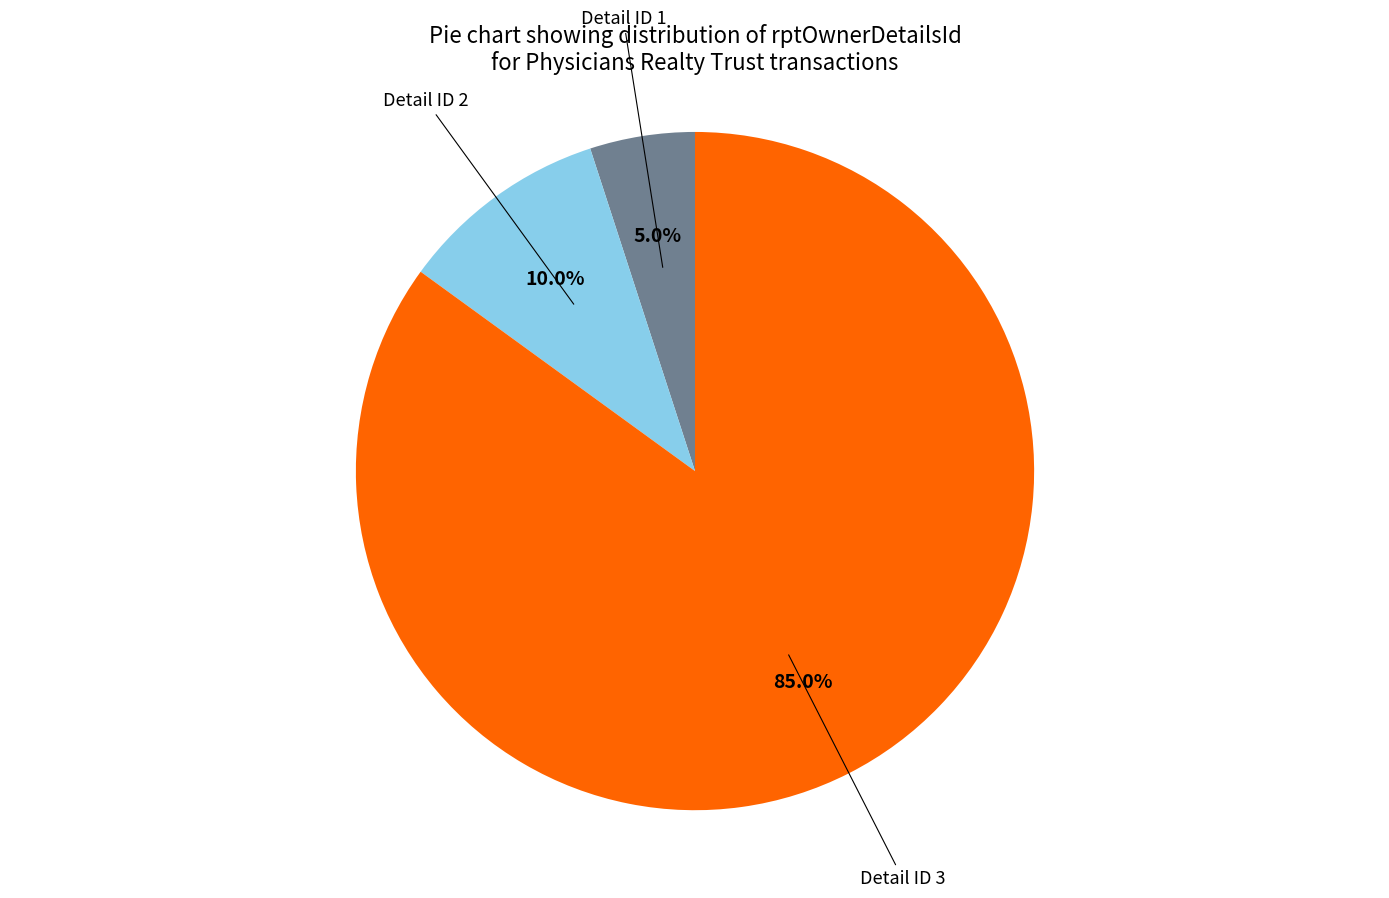

Does any single category account for the majority?

Yes